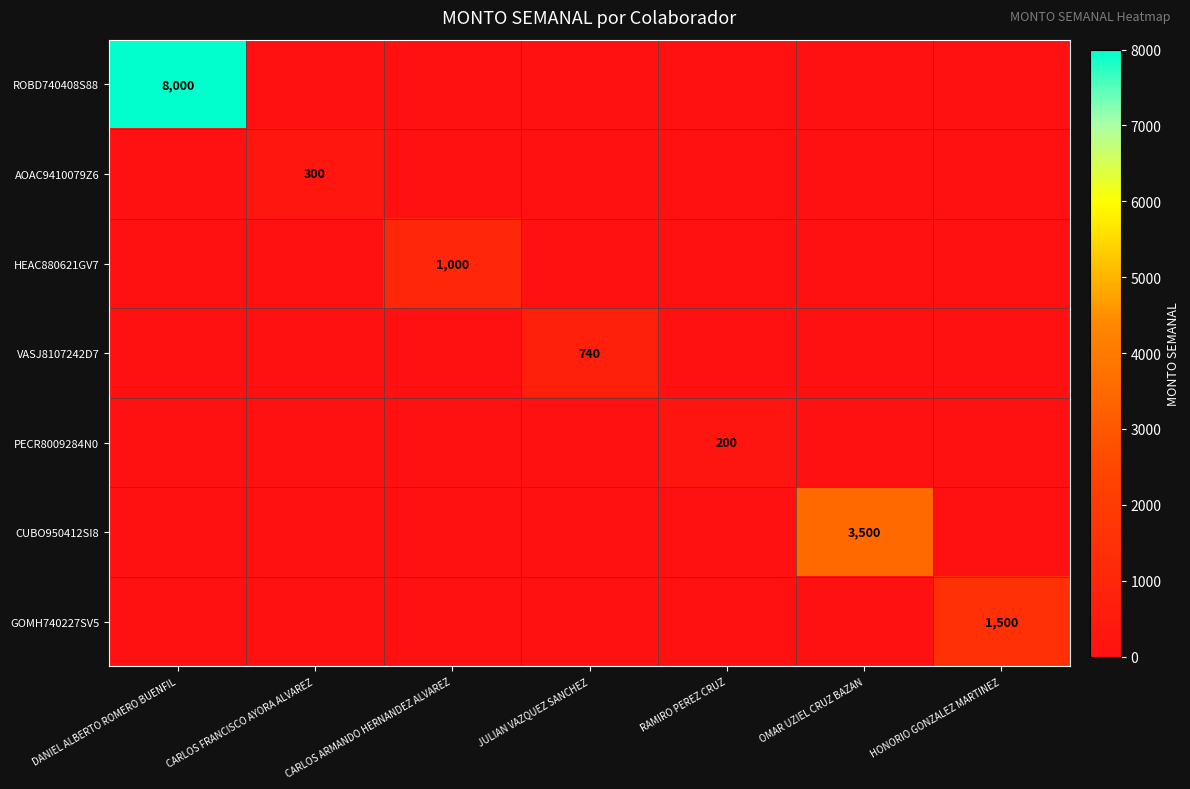

At which category is the sum across all series the highest?

DANIEL ALBERTO ROMERO BUENFIL